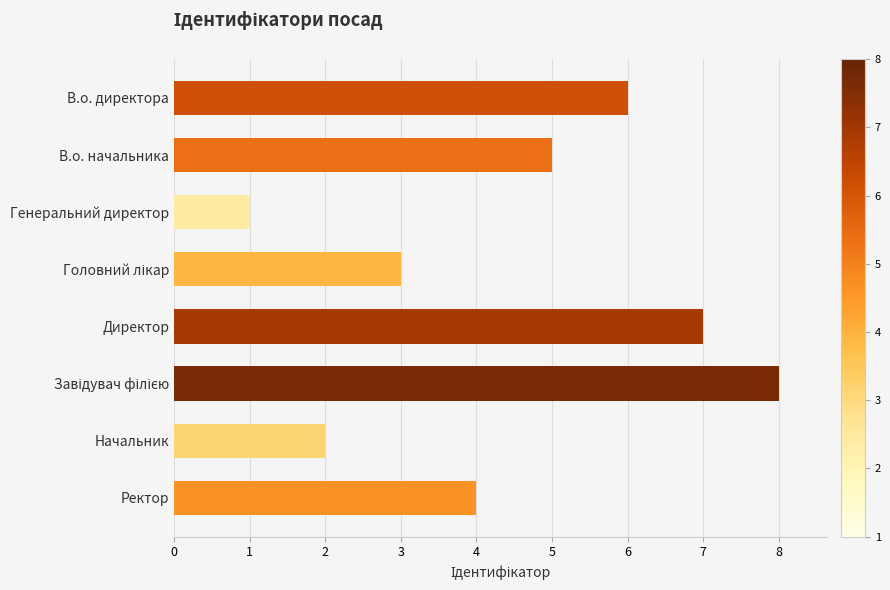

Are the bars horizontal?

Yes